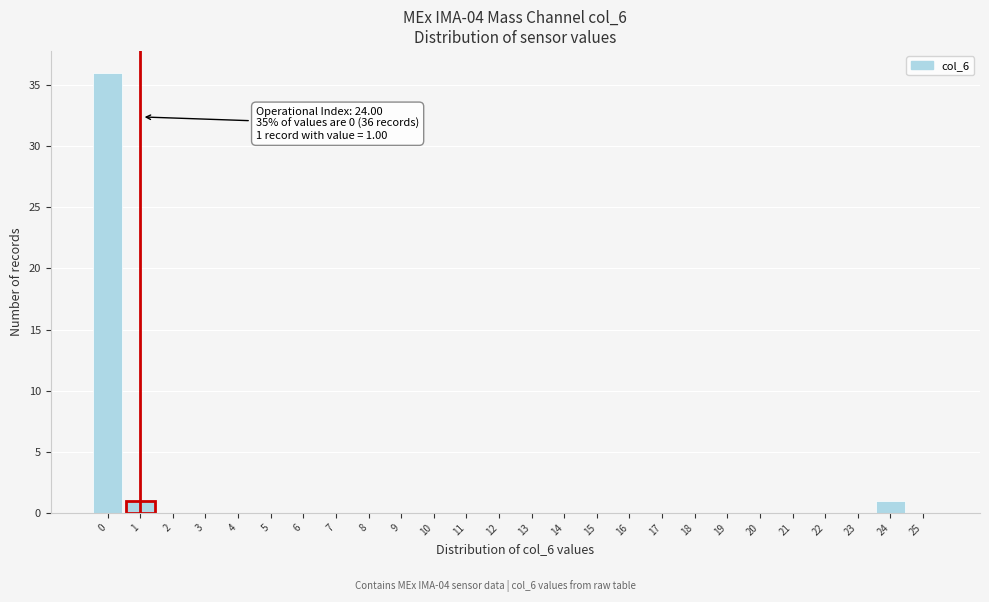

Reading right to left, transcribe all the data shown in this chart.

25=0	24=1	23=0	22=0	21=0	20=0	19=0	18=0	17=0	16=0	15=0	14=0	13=0	12=0	11=0	10=0	9=0	8=0	7=0	6=0	5=0	4=0	3=0	2=0	1=1	0=36